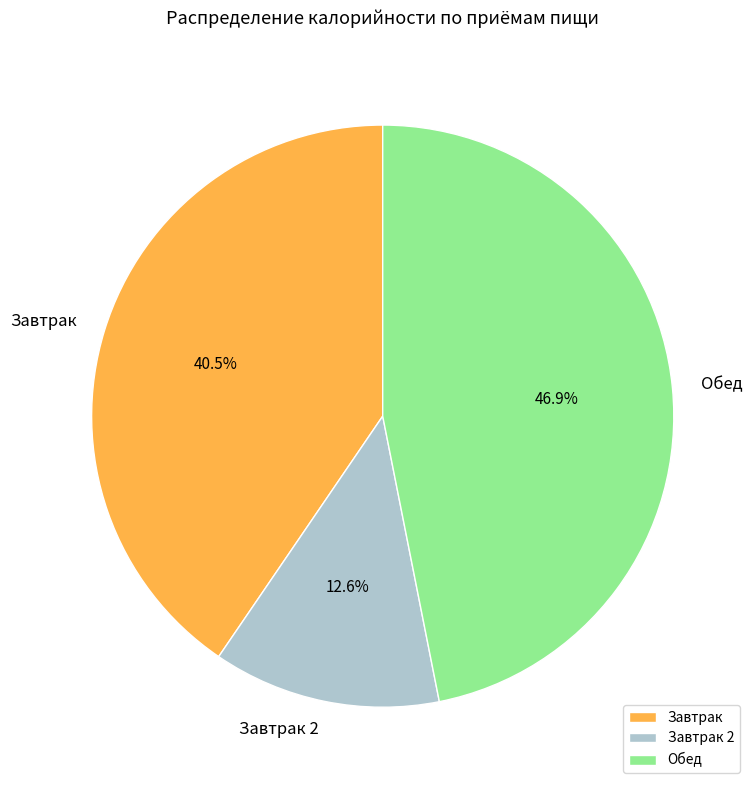

To the nearest percent, what is the difference between the largest and smallest slice percentages?

34%